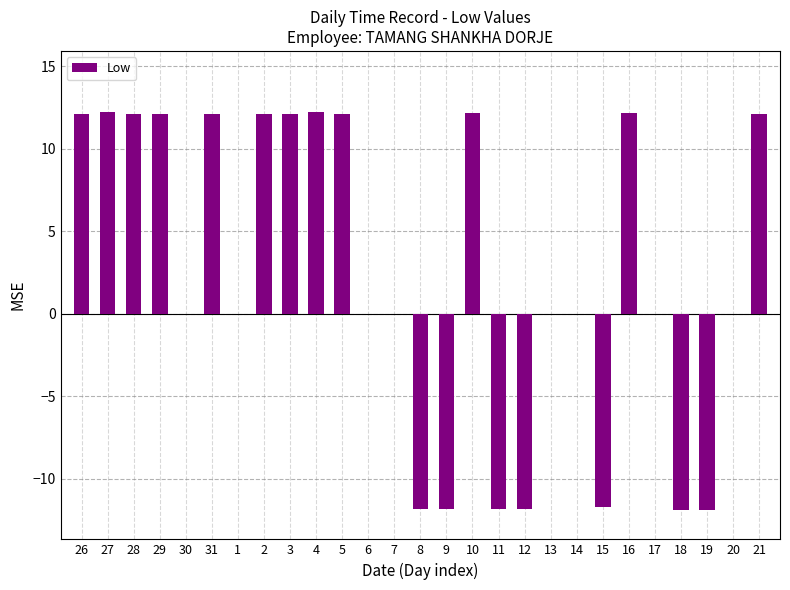

What is the sum of all values?

62.9